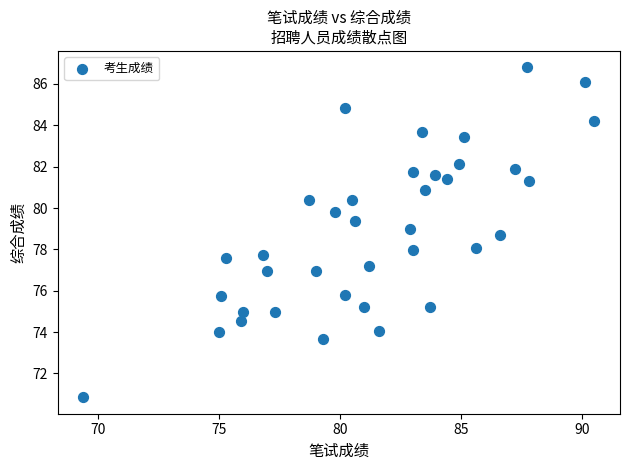

What is the range of X values (max minus min)?

21.1